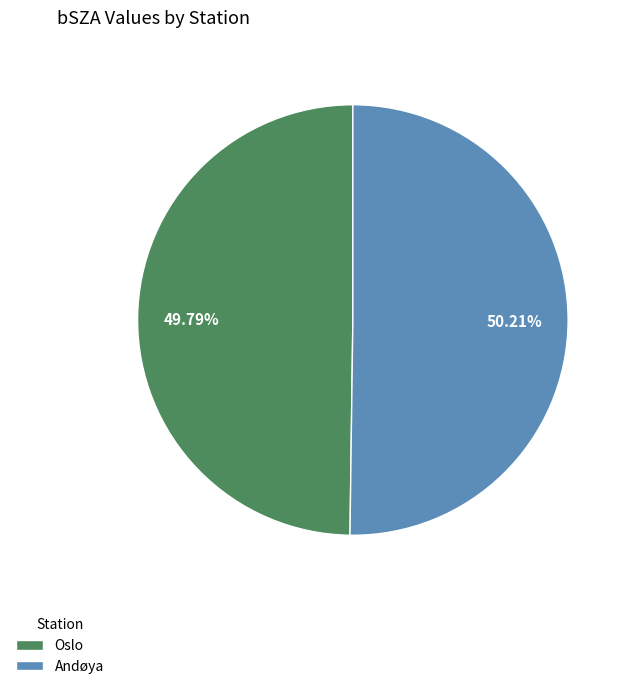

Does any single category account for the majority?

Yes